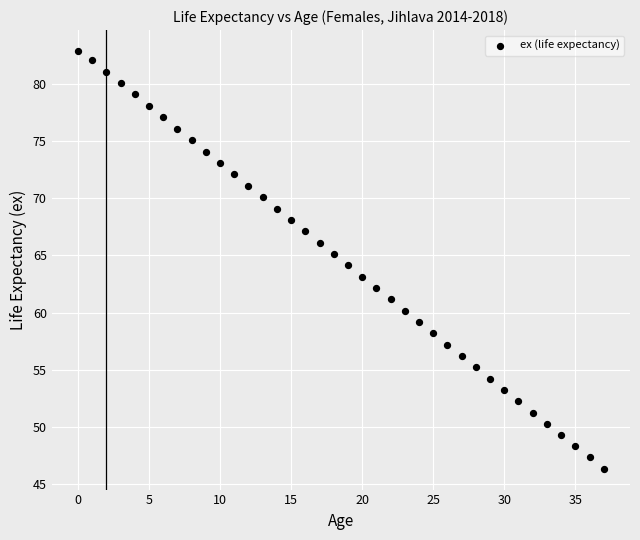

What is the range of Y values (max minus min)?

36.5